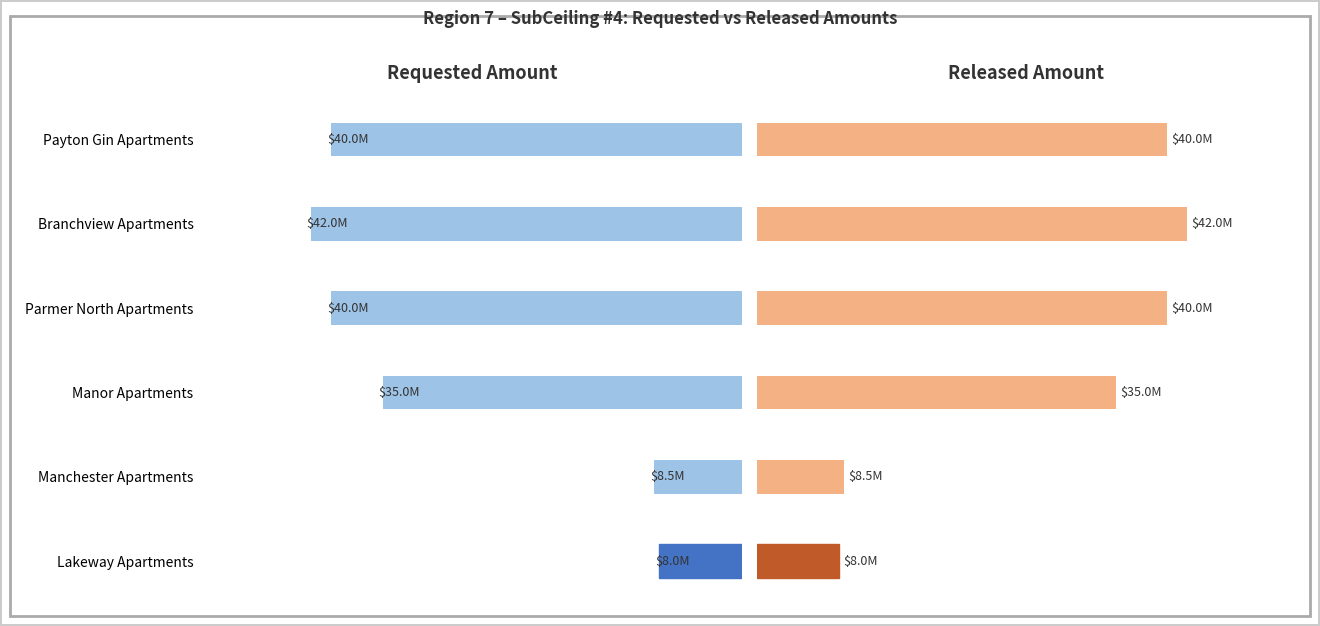

What are all the series names shown in the legend?

Requested Amount, Released Amount